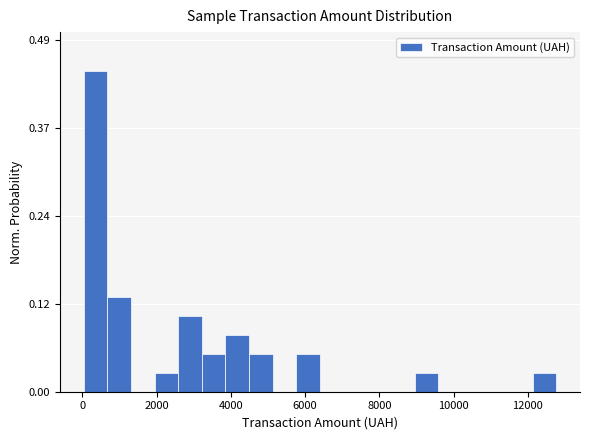

Read against the x-axis, roughly where is the centre of the tallest bar?

400